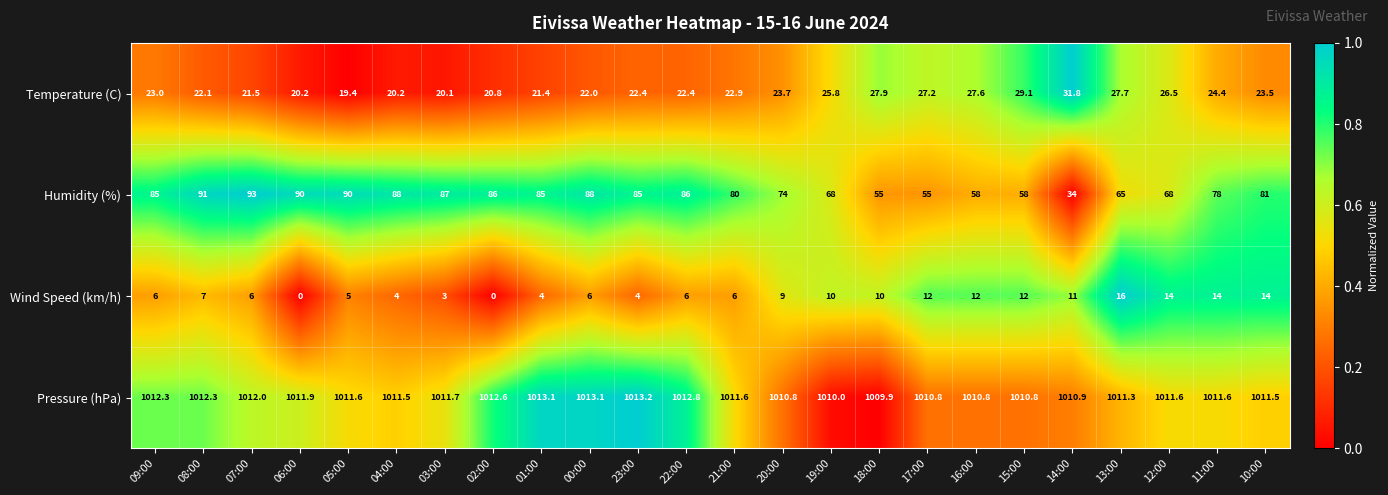

At how many categories does at least one series exceed 0?

24